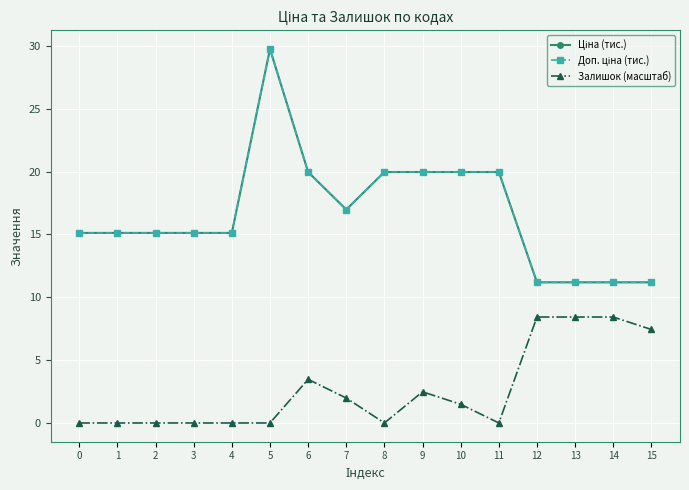

Is this an area chart (filled region under the line)?

No